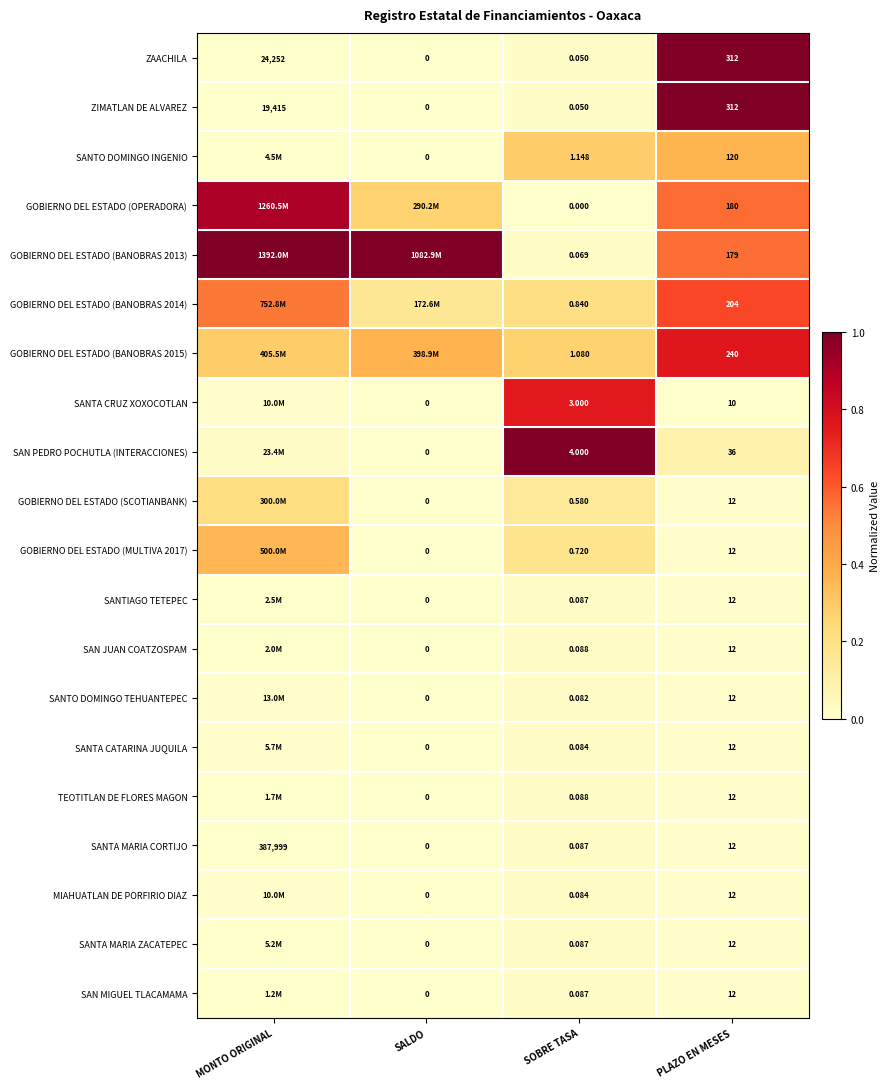

What is the spread (max minus min) of values at SALDO?

1.0